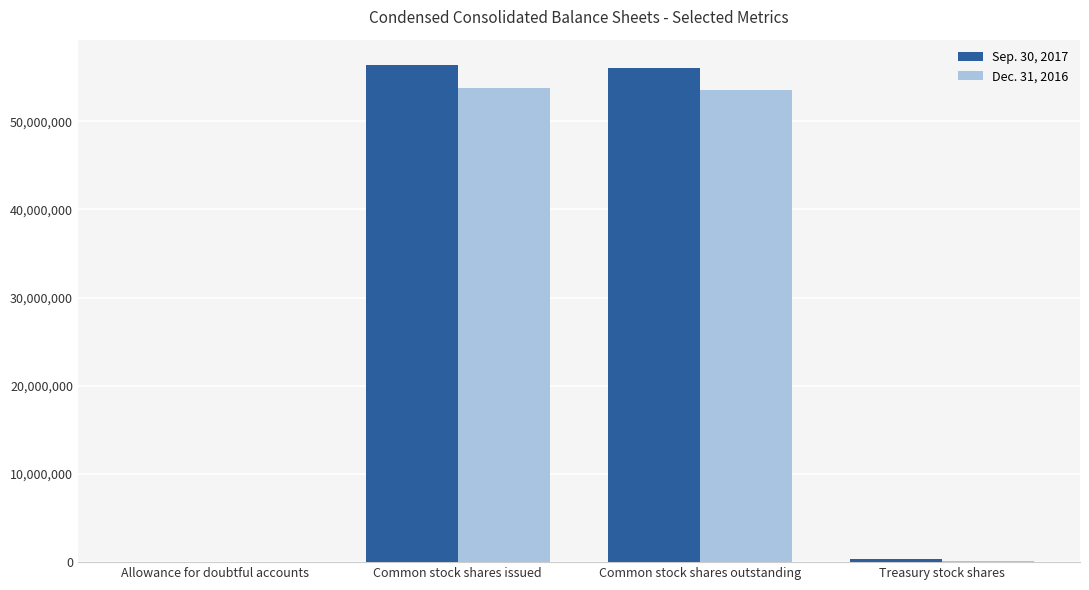

Is it true that Dec. 31, 2016 equals 53557761 at Common stock shares outstanding?

True